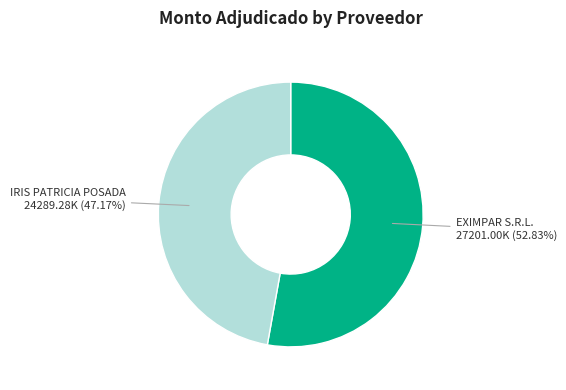

To the nearest percent, what is the difference between the EXIMPAR S.R.L. and IRIS PATRICIA POSADA slice percentages?

6%